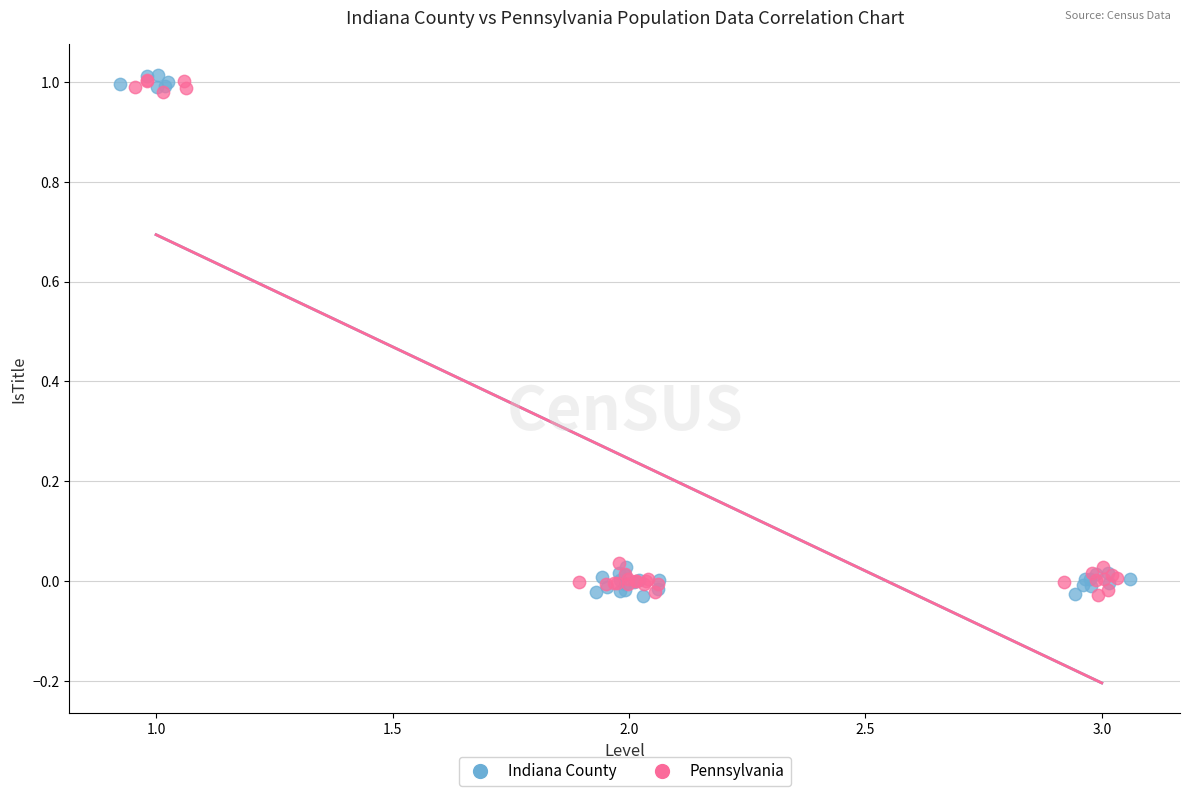

Which series has the widest spread of Y values?

Indiana County